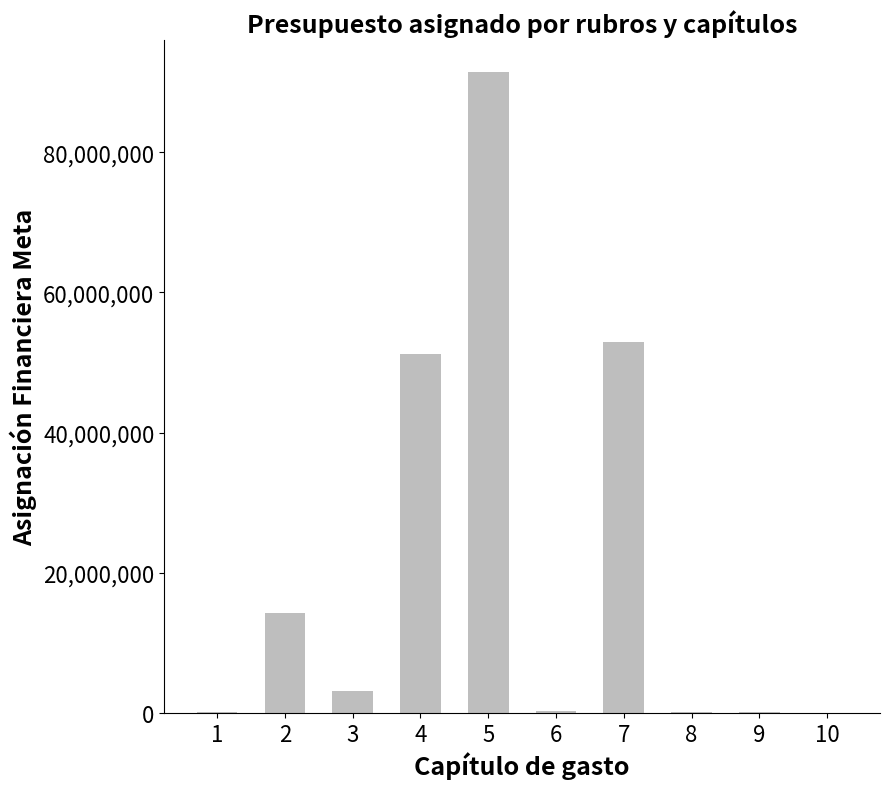

Are the bars grouped side by side (vs. stacked)?

No